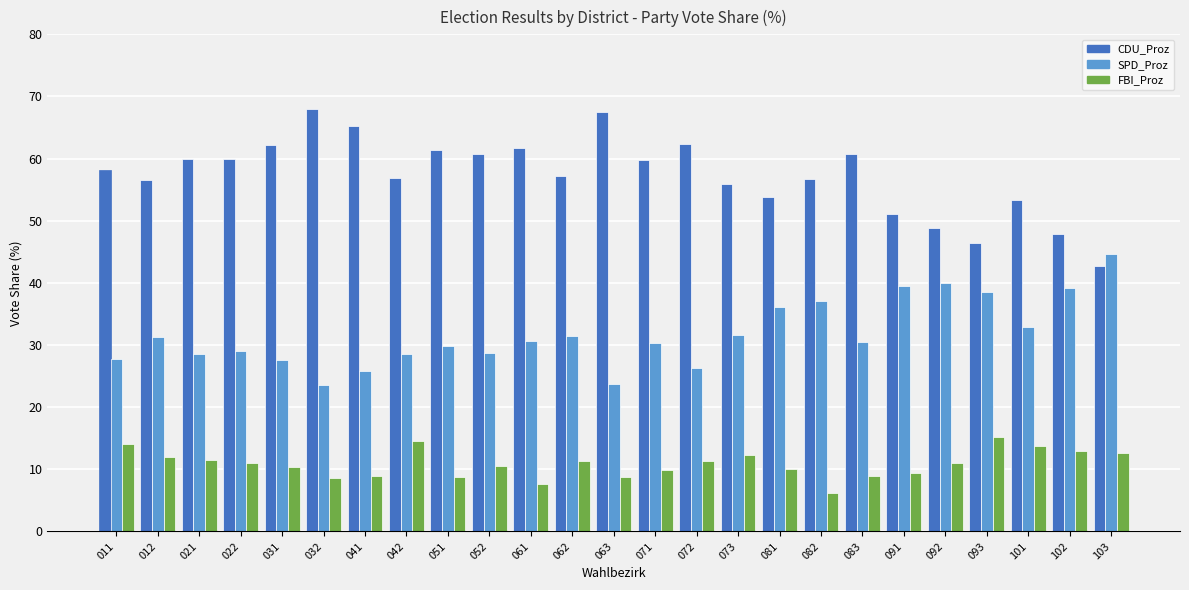

What is the value of the CDU_Proz bar at the 3rd from the left?

59.9